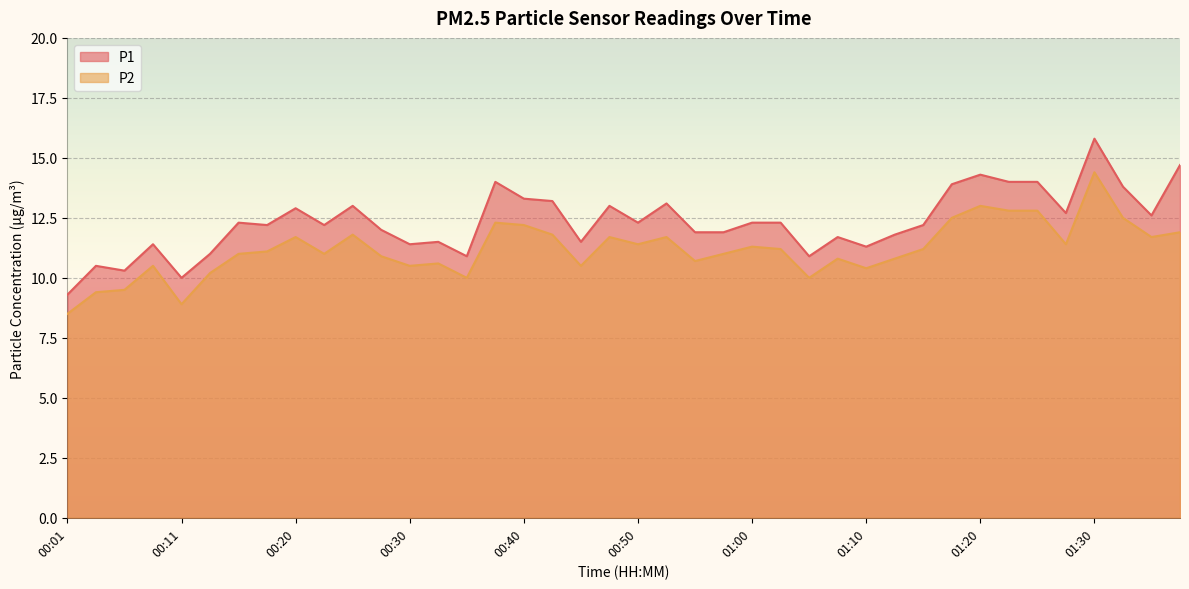

What position from the left is 00:43?

18